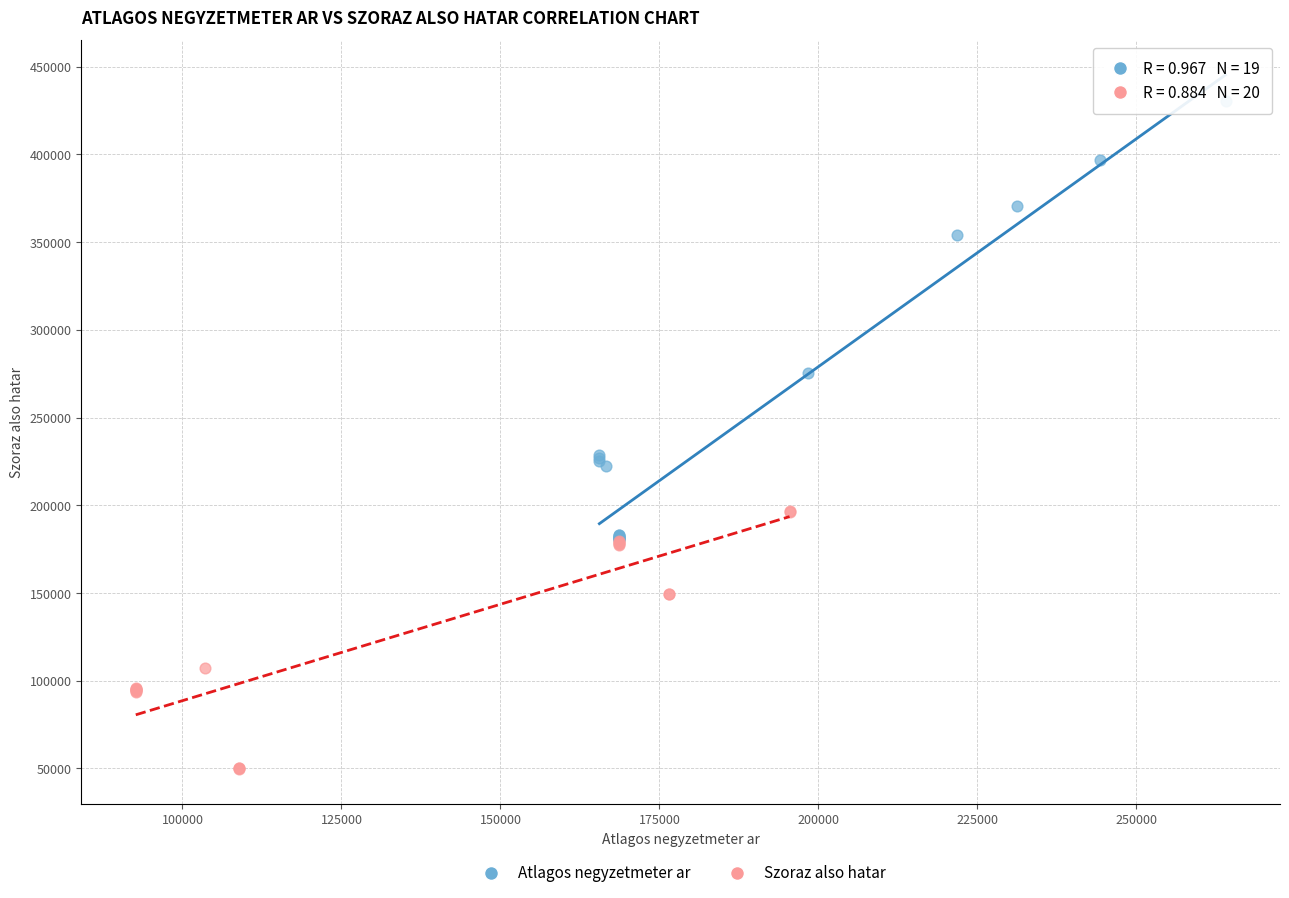

Which series has the largest Y range (max minus min)?

Atlagos negyzetmeter ar